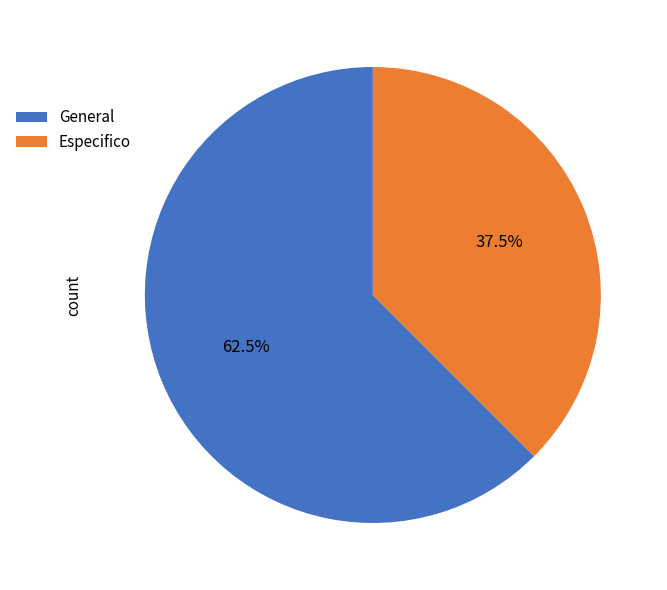

What percentage is NOT represented by General?

37.5%